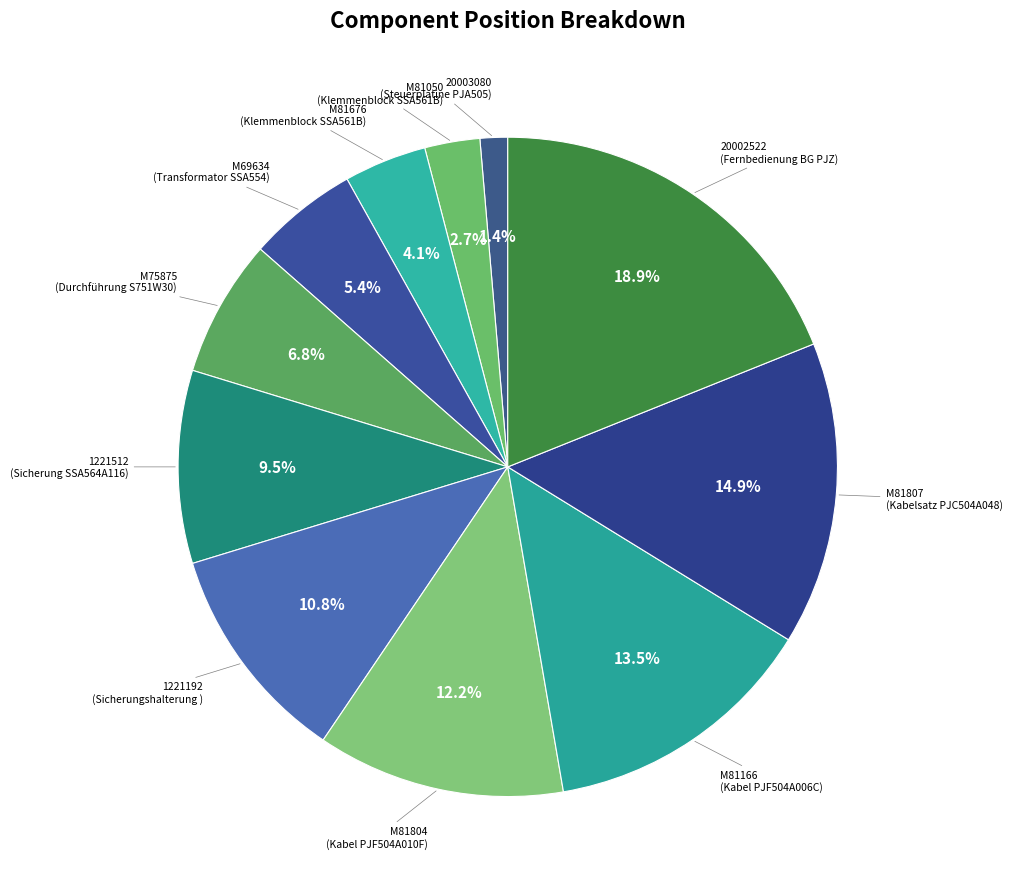

Count the number of slices in the pie.

11